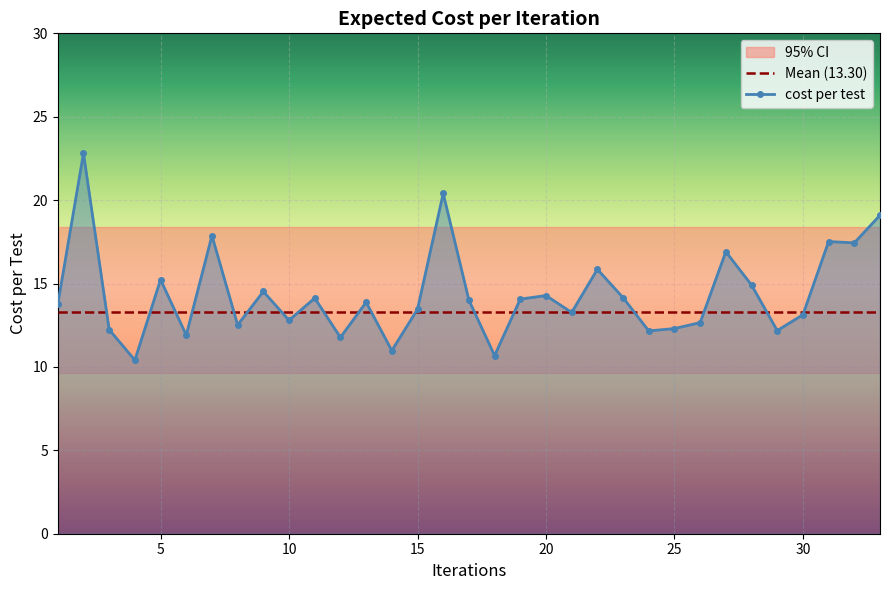

The chart shows a value of 15.9 at 22. True or false?

True